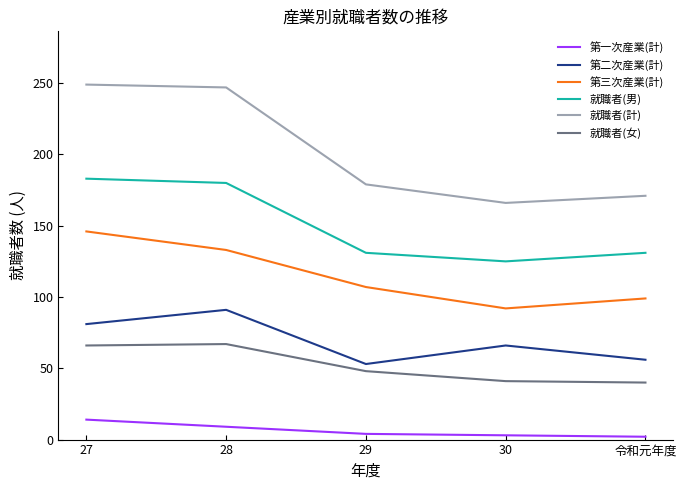

Does the chart have visible grid lines?

No